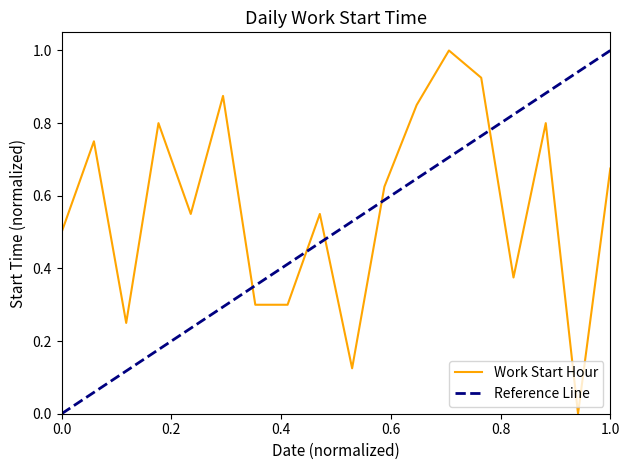

How many points are higher than both their immediate neighbors (excluding endpoints)?

6